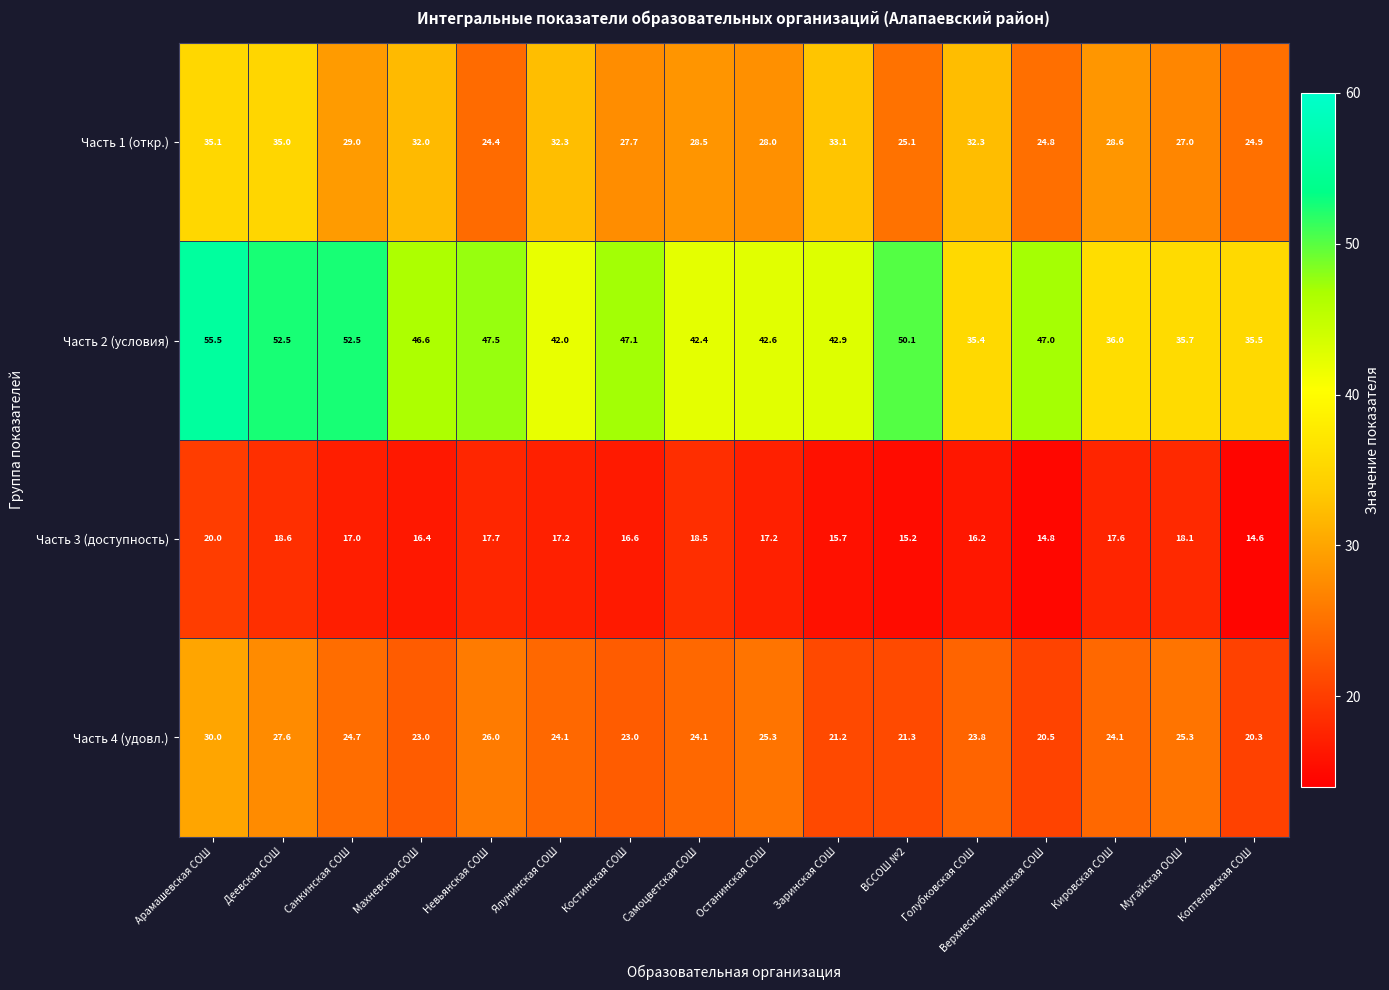

At which label is Часть 4 (удовл.) closest to 25?

Санкинская СОШ